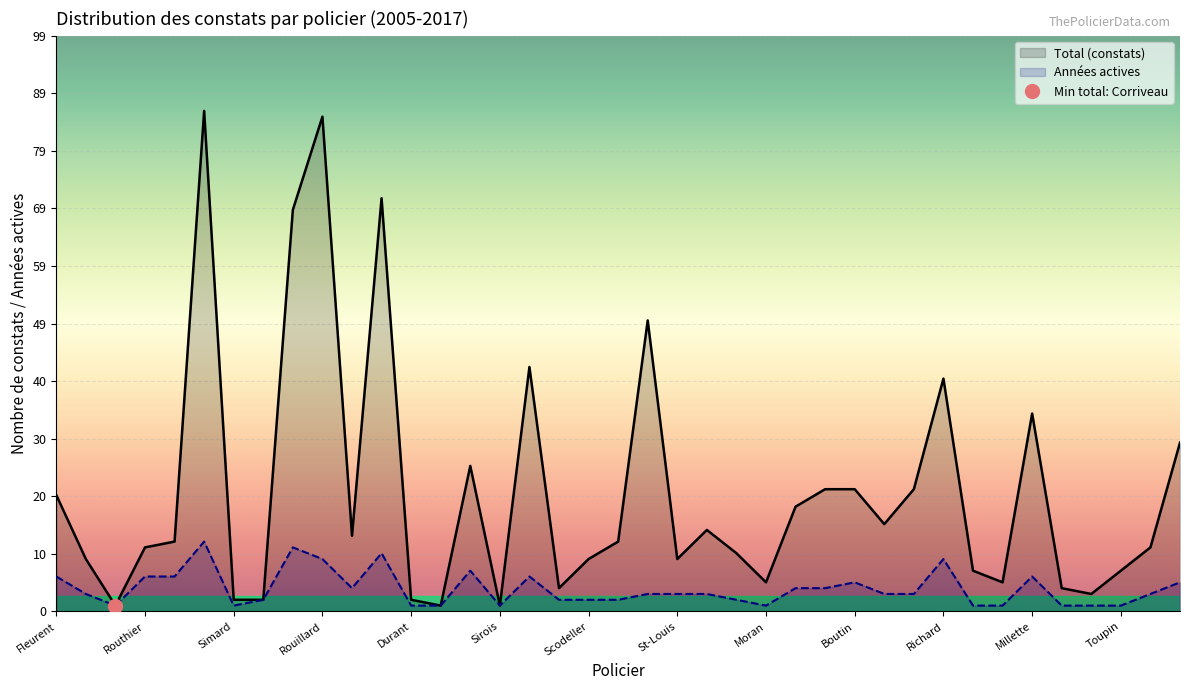

At 17, list the series in order from smallest to largest.

Années actives, Total (constats)